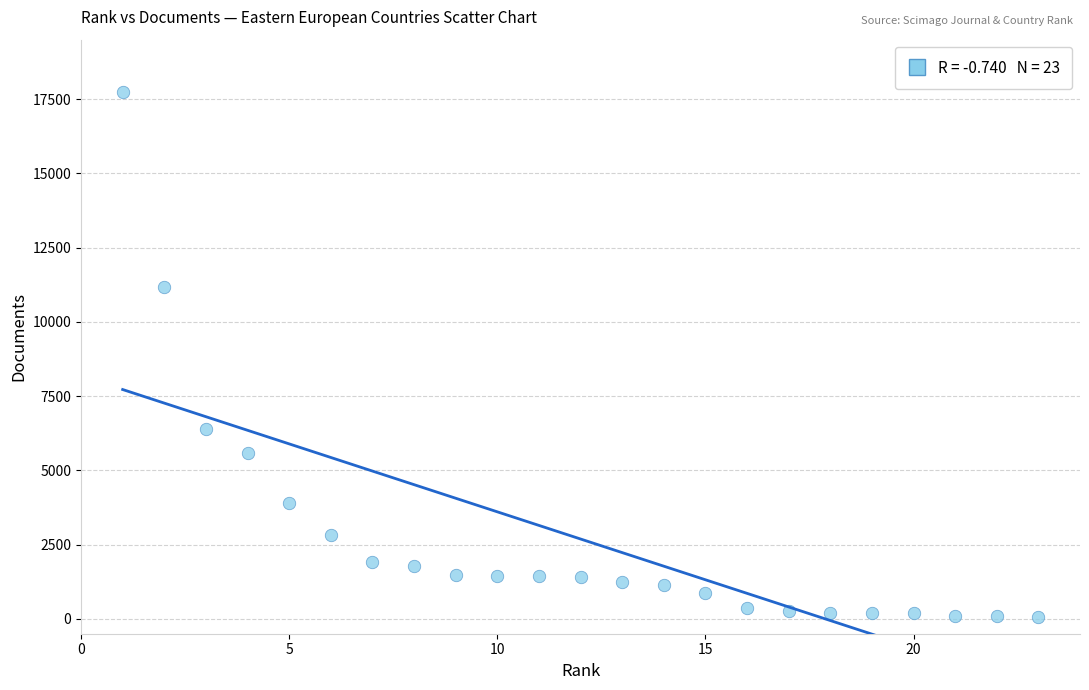

What Y value in the scatter plot is closest to 8897?

11179